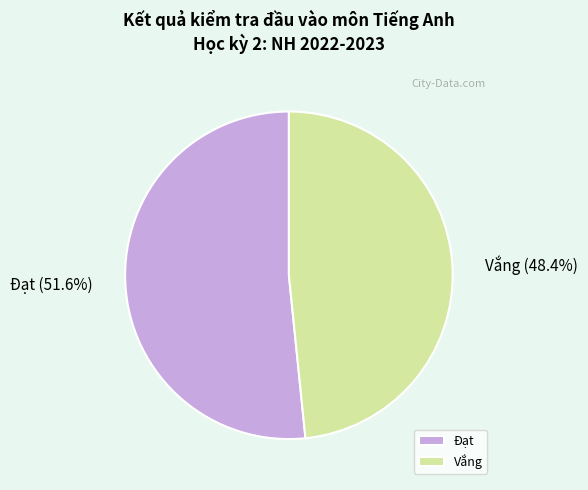

Which slice is the largest?

Đạt